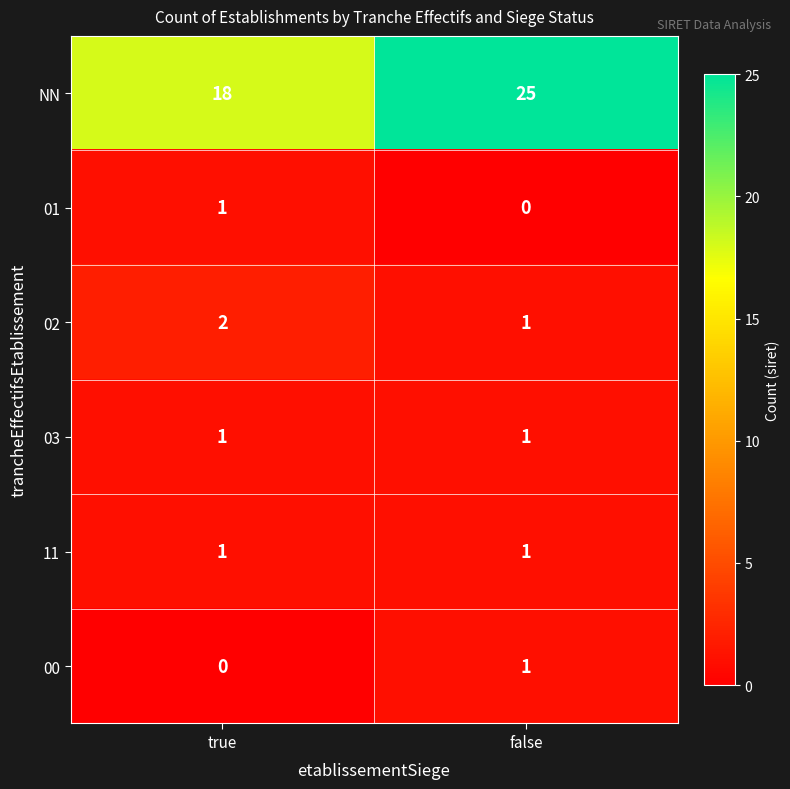

Is it true that 11 equals 2 at false?

False